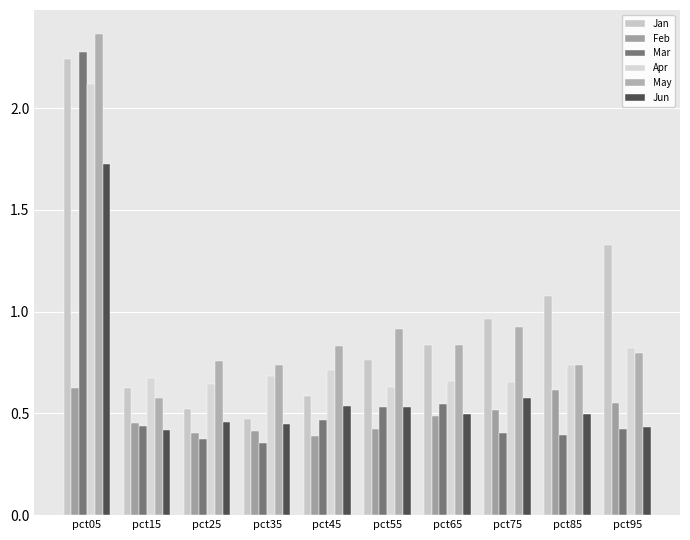

True or false: May has a value of 0.9 at pct55.

True